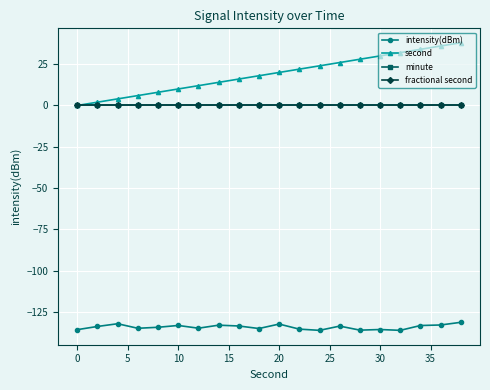

Does the chart have visible grid lines?

Yes